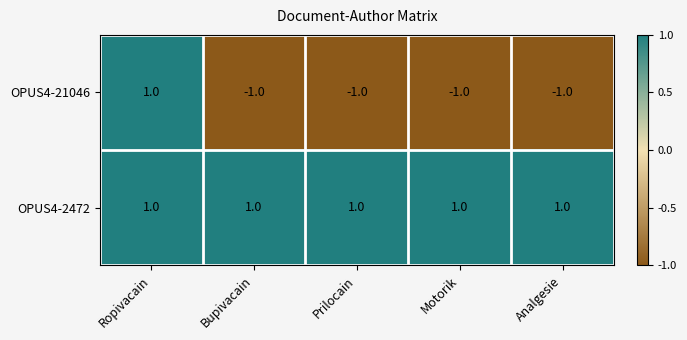

Reading left to right, transcribe all the data shown in this chart.

OPUS4-21046: 1	-1	-1	-1	-1
OPUS4-2472: 1	1	1	1	1